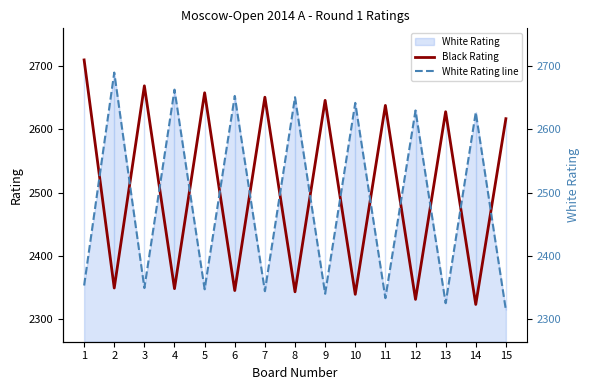

Where is the first local minimum for Black Rating?

2